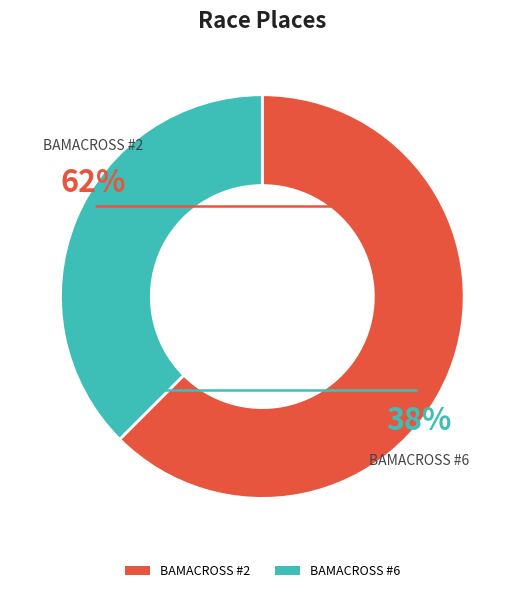

Combined, what portion of the pie is BAMACROSS #2 and BAMACROSS #6?

100.0%